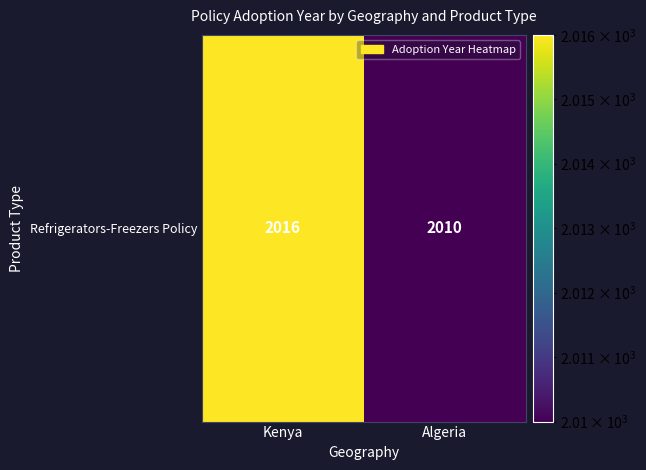

What is the average value?

2013